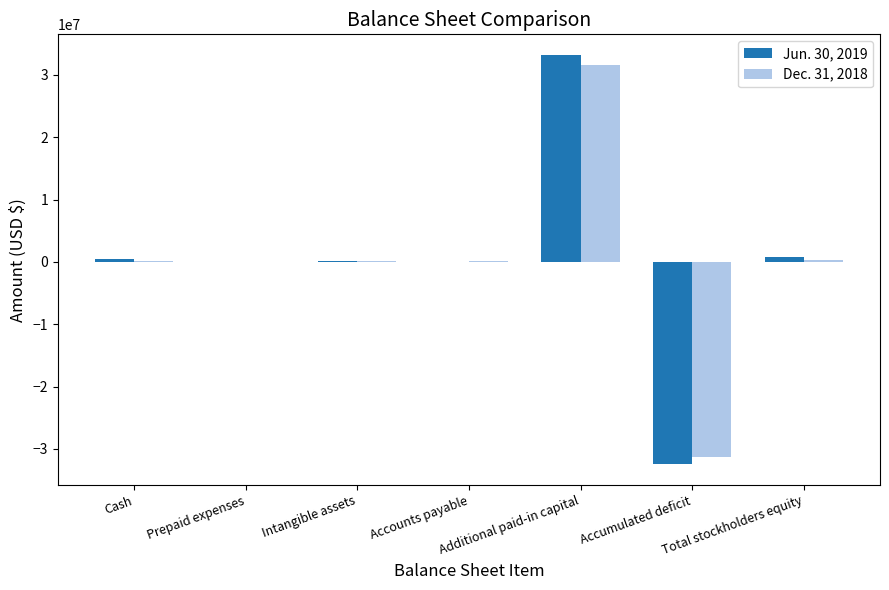

Is the value of Dec. 31, 2018 at Accumulated deficit greater than the value of Jun. 30, 2019 at Intangible assets?

No